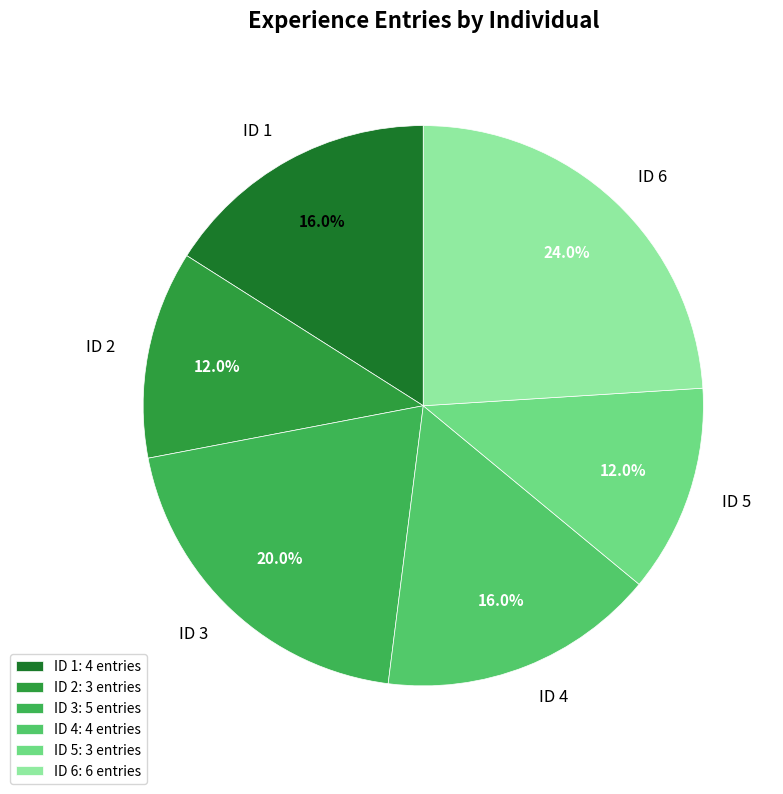

What is the largest slice in the pie chart?

ID 6